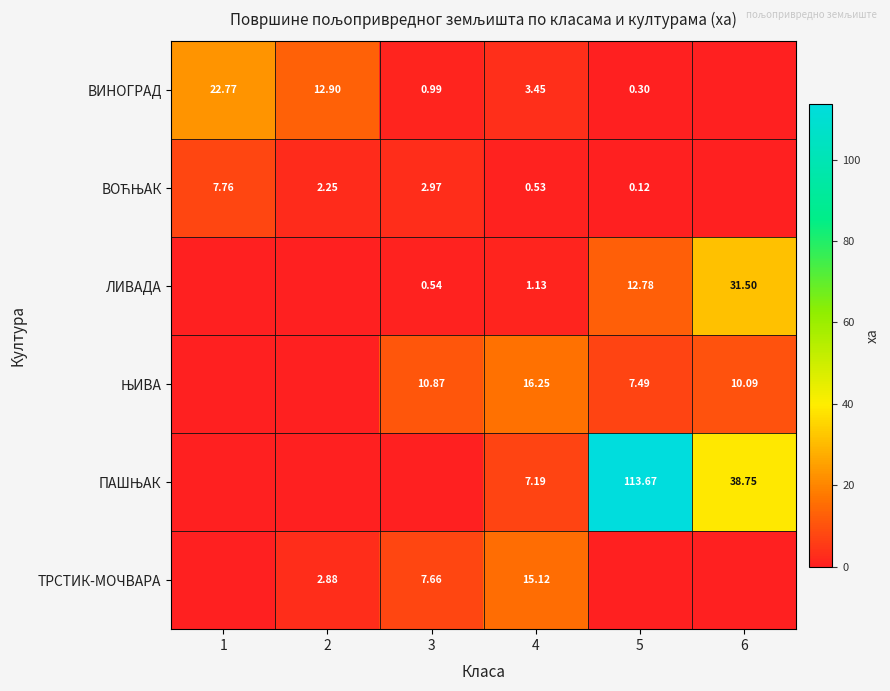

At 4, list the series in order from smallest to largest.

ВОЋЊАК, ЛИВАДА, ВИНОГРАД, ПАШЊАК, ТРСТИК-МОЧВАРА, ЊИВА